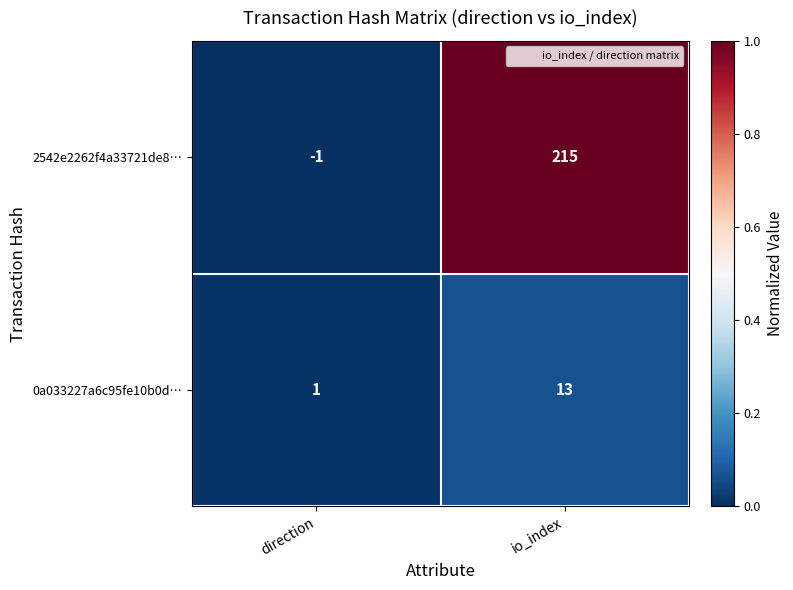

What is the average value of the 0a033227a6c95fe10b0d… series?

7